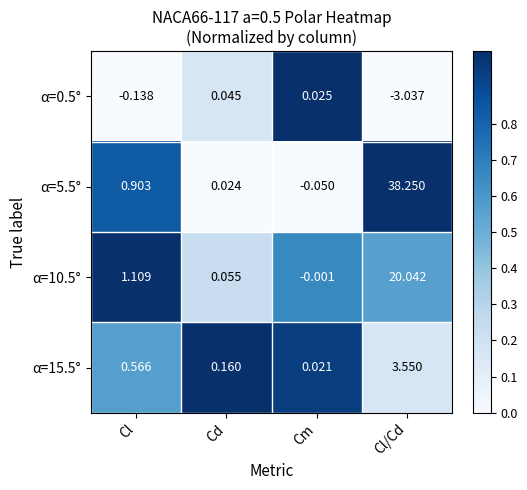

Is the value of α=15.5° at Cl/Cd greater than the value of α=0.5° at Cm?

Yes